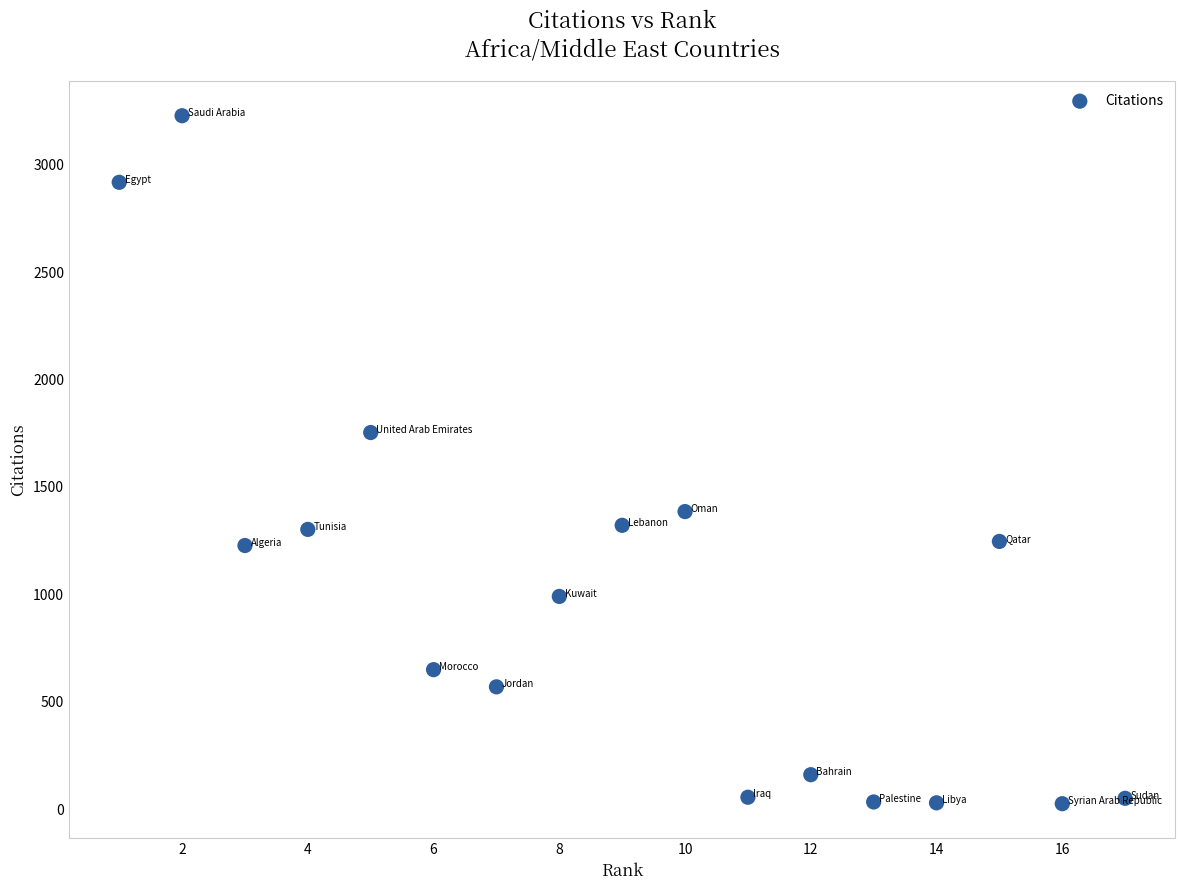

What is the range of Y values (max minus min)?

3203